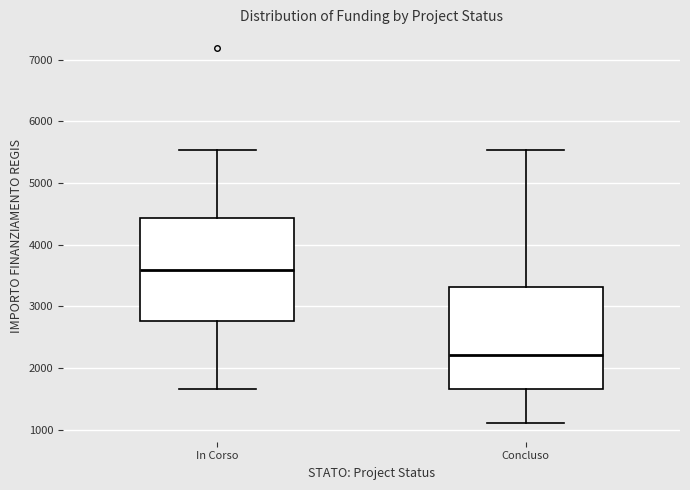

Where does the lower whisker of the box for In Corso end on the y-axis? The values are not printed on the chart, so give them approximately, as read against the axis.

1700